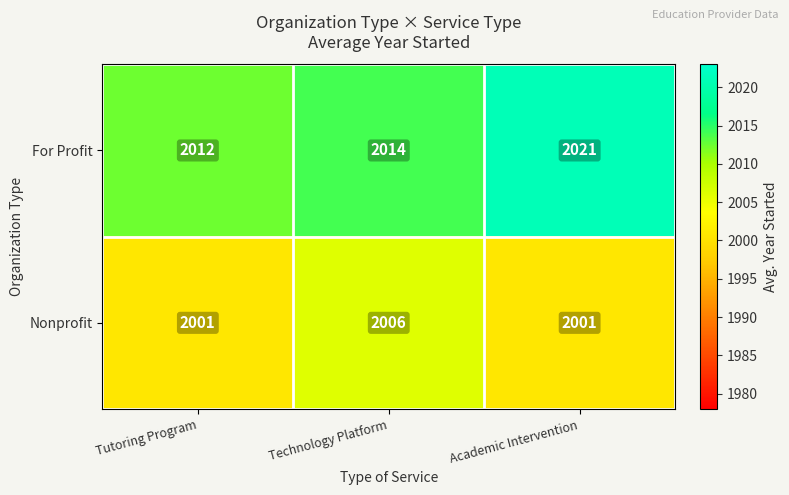

At which category is the sum across all series the highest?

Academic Intervention